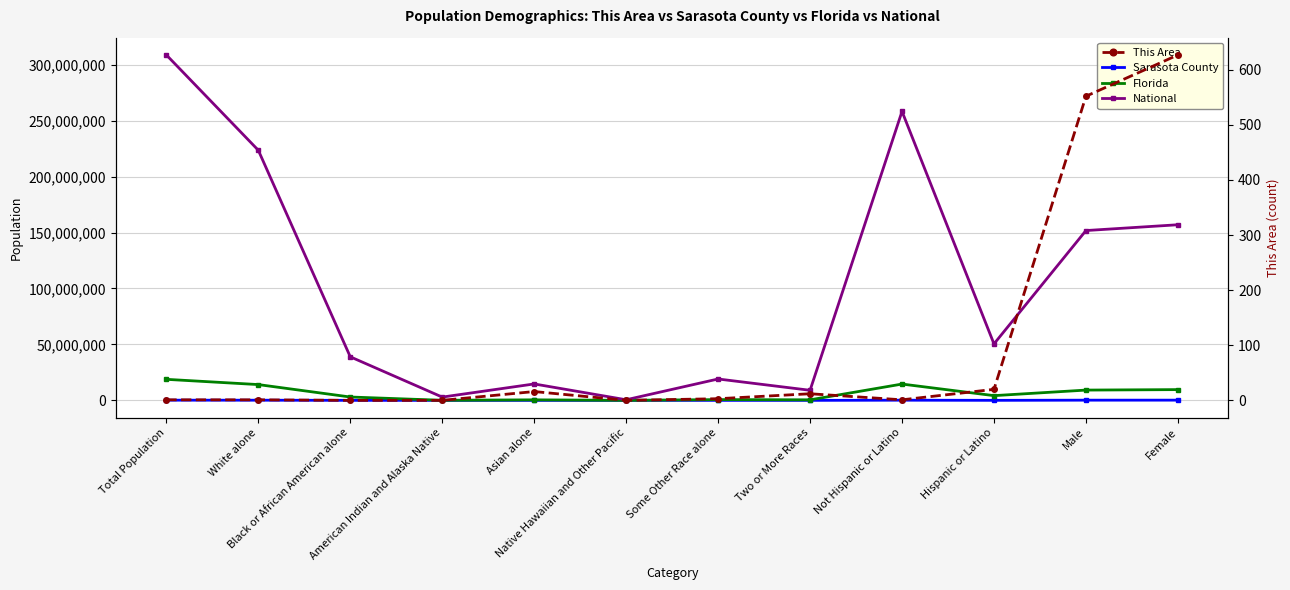

True or false: This Area and Sarasota County intersect in this chart.

False